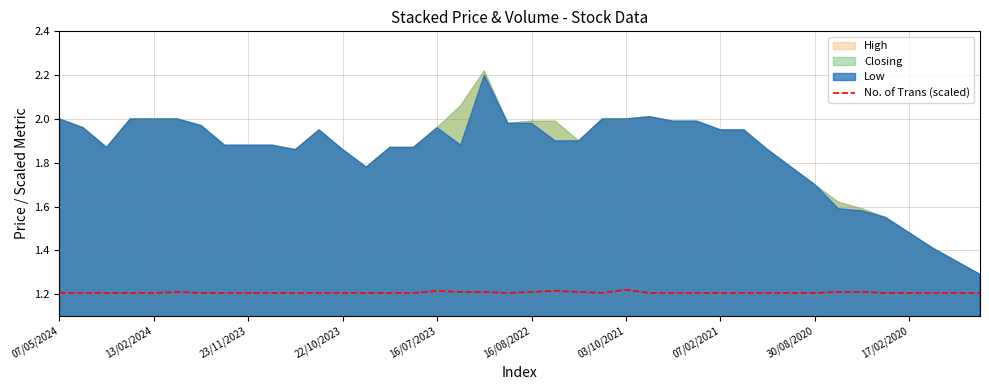

The value of No. of Trans (scaled) at 23/11/2023 is 1.2. True or false?

True